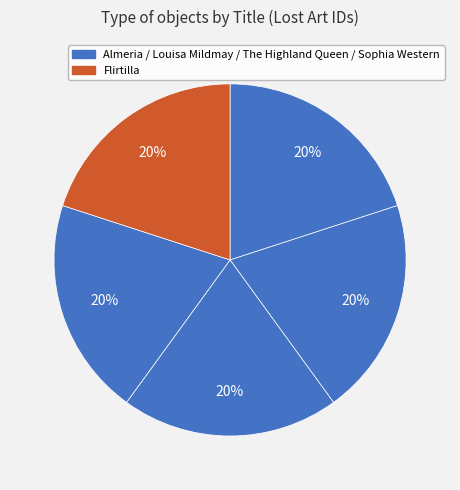

What is the smallest slice in the pie chart?

Sophia Western